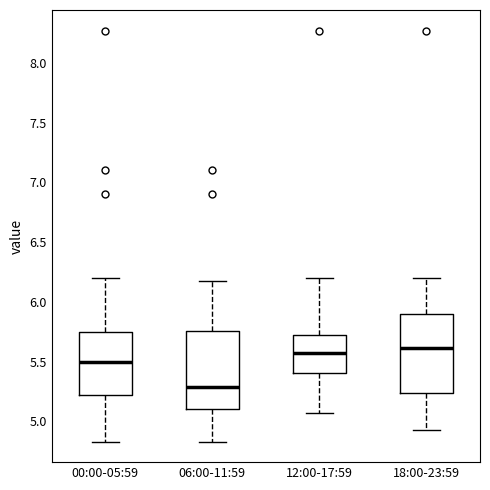

Which box's median line is the lowest?

06:00-11:59